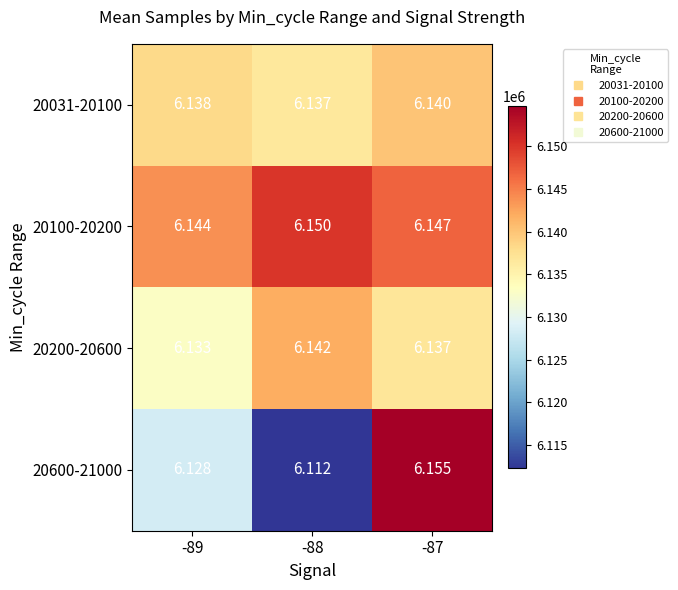

Is the value of 20100-20200 at -88 greater than the value of 20600-21000 at -88?

Yes